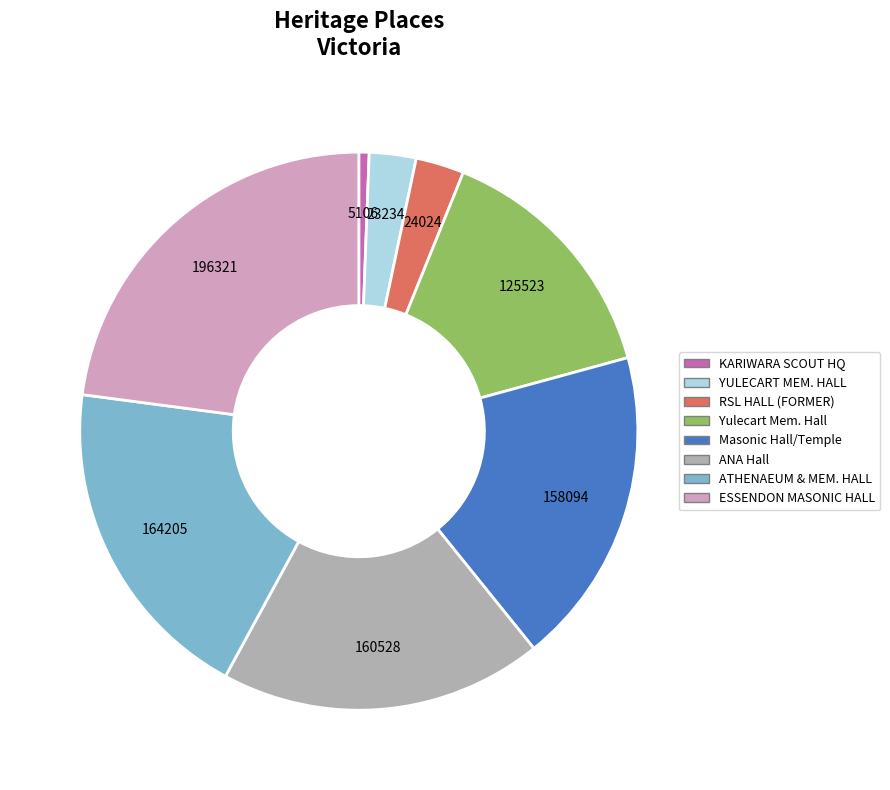

The YULECART MEM. HALL slice represents 3% of the pie. True or false?

True